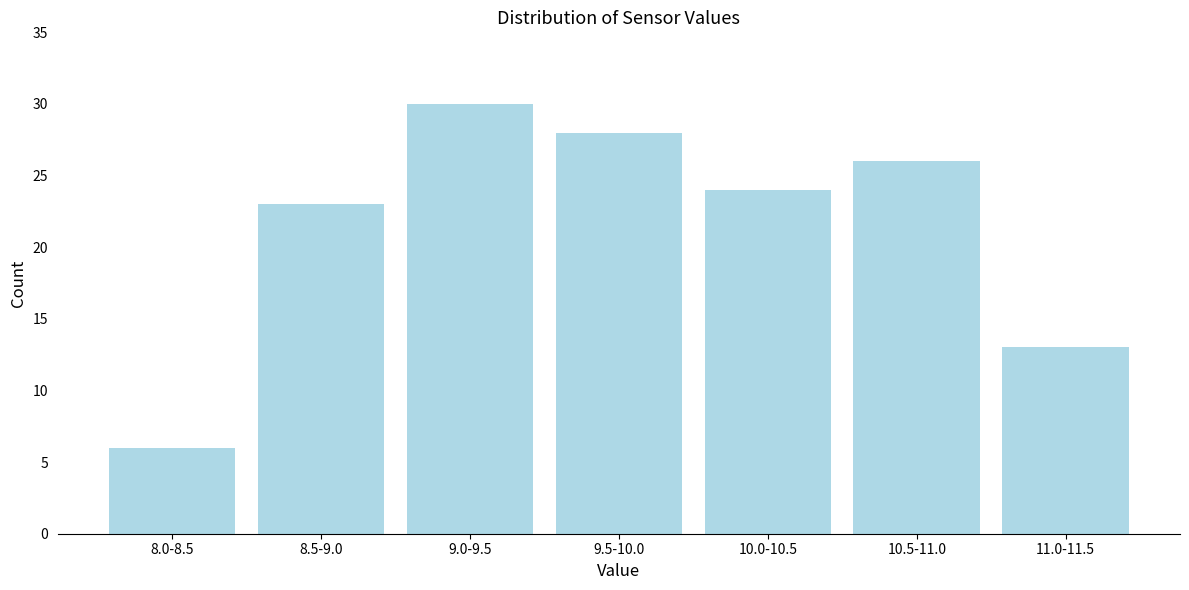

Reading left to right, transcribe all the data shown in this chart.

6	23	30	28	24	26	13